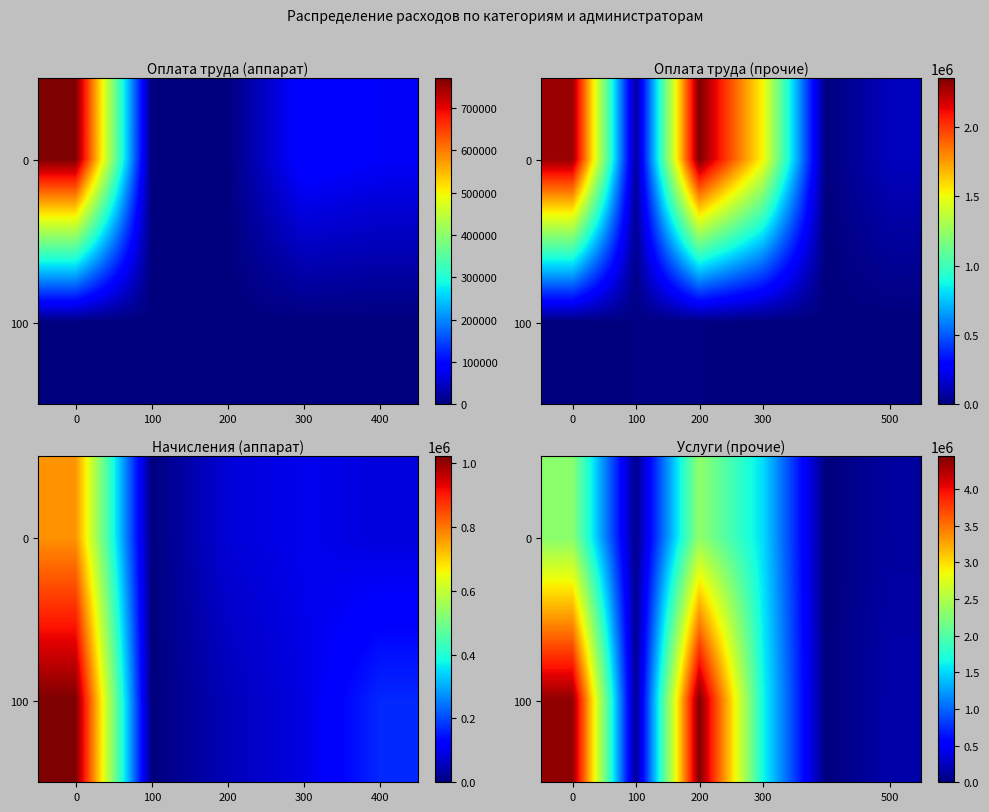

What is the total value across all series at 300?

3203271.0